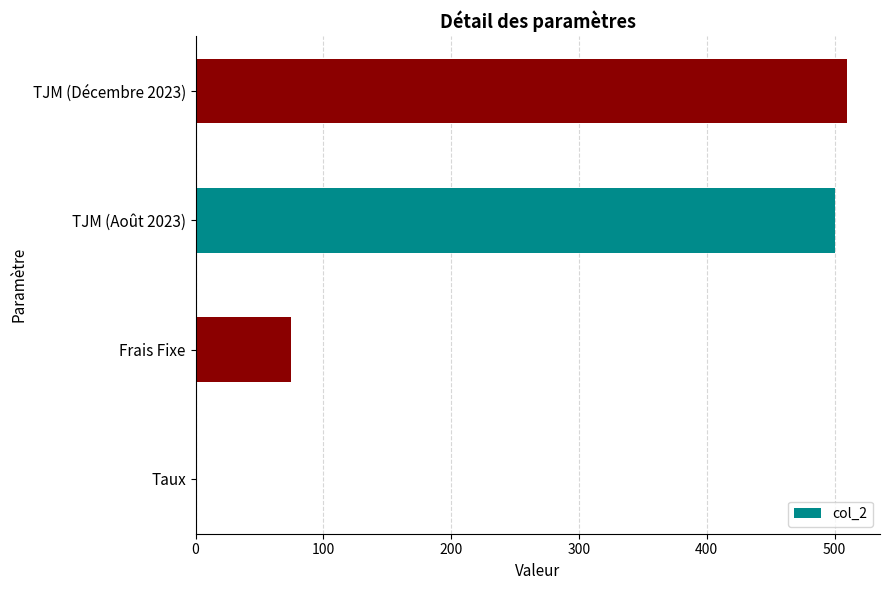

Where is the data nearest to the value 255?

Frais Fixe